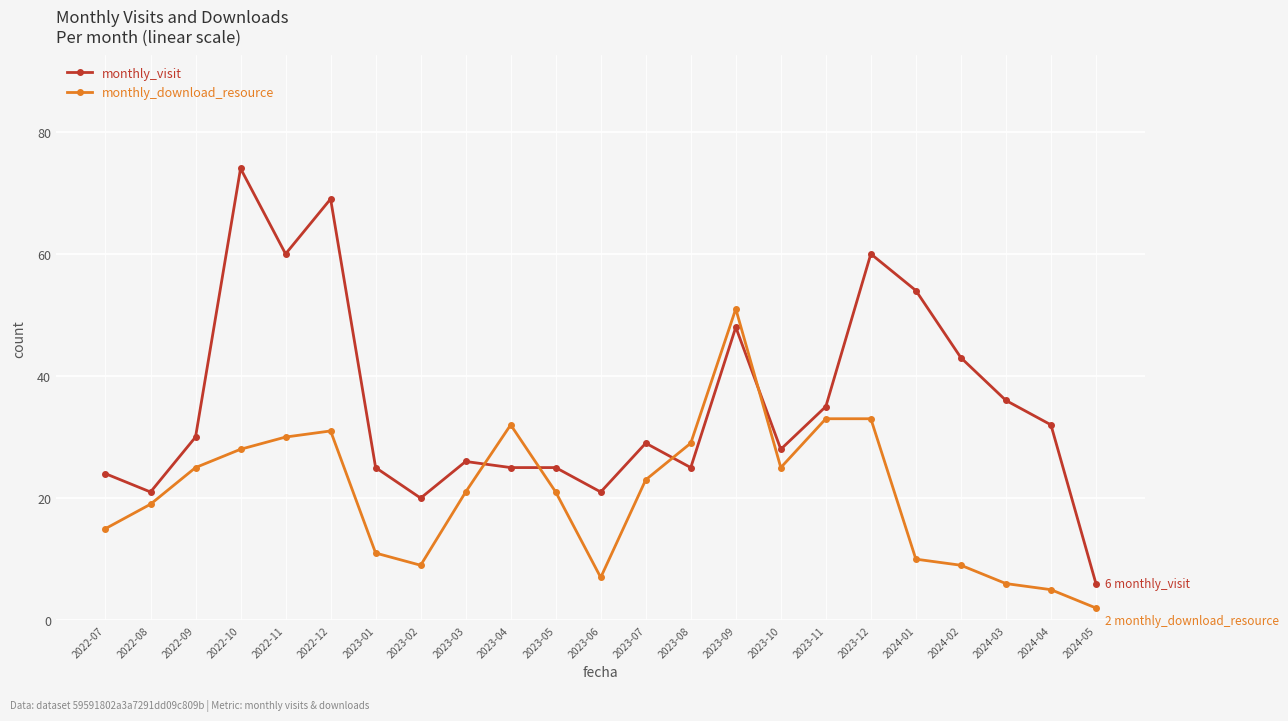

Rank the series at 2023-01 from lowest to highest value.

monthly_download_resource, monthly_visit